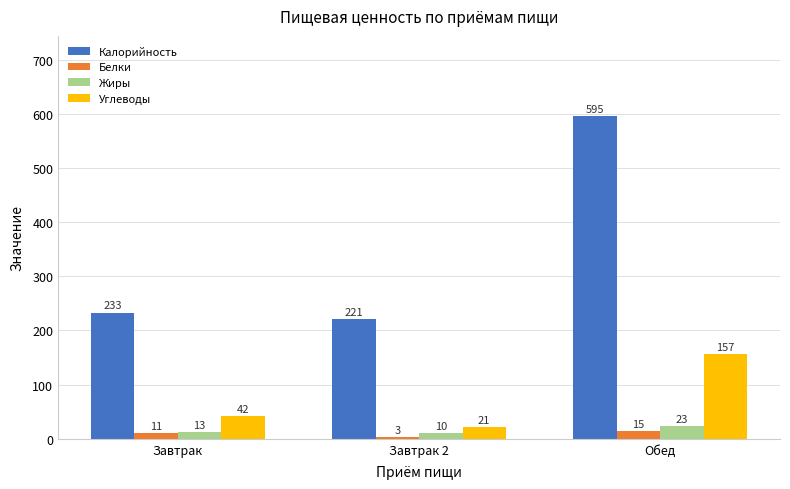

What is the label of the 2nd bar from the right?

Завтрак 2